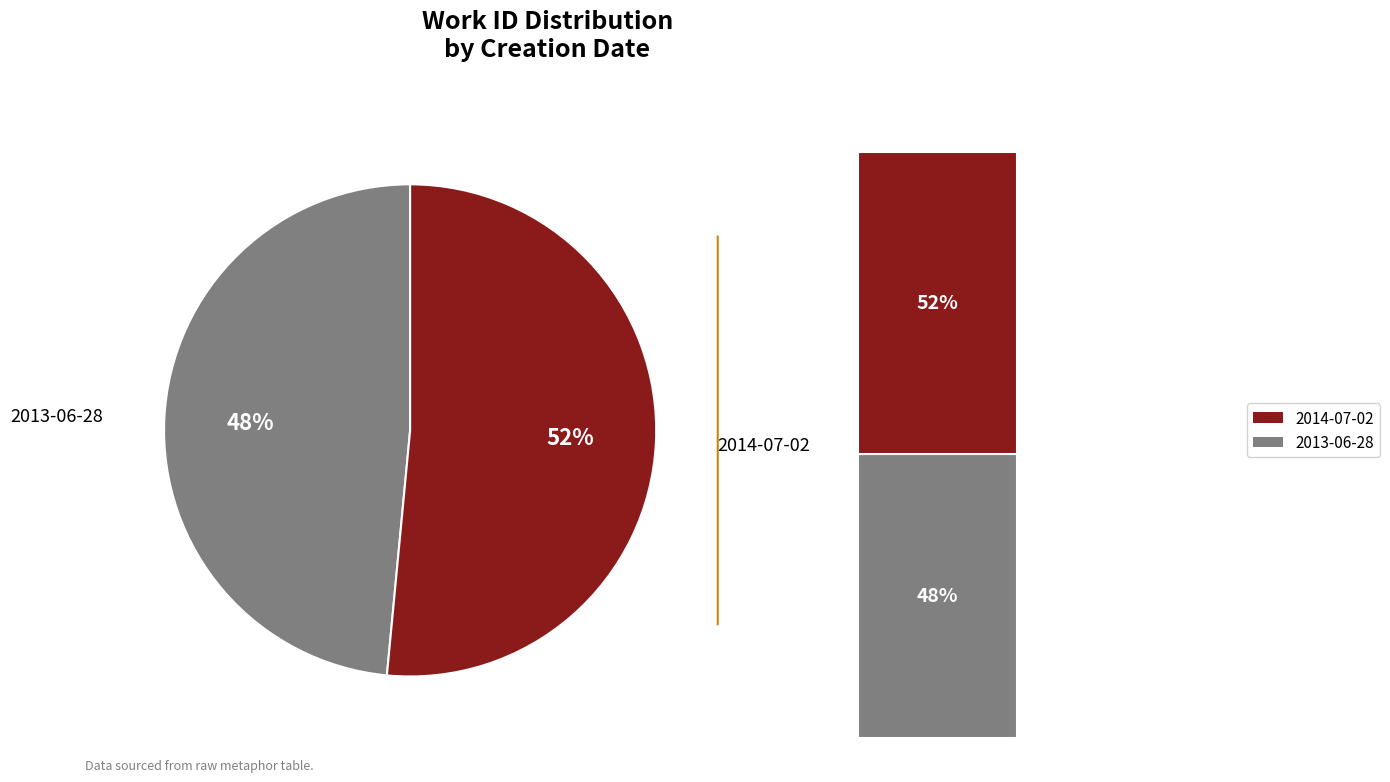

How many slices are in this pie chart?

2